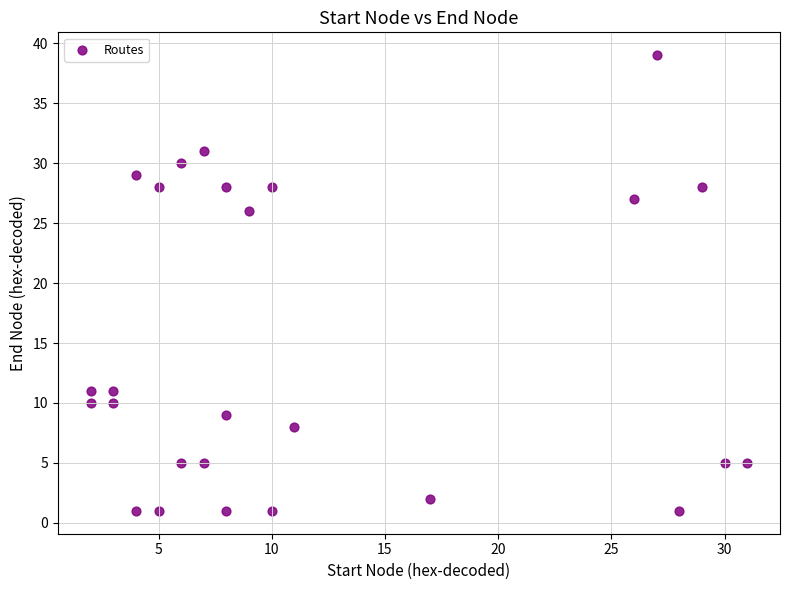

What Y value in the scatter plot is closest to 20?

26